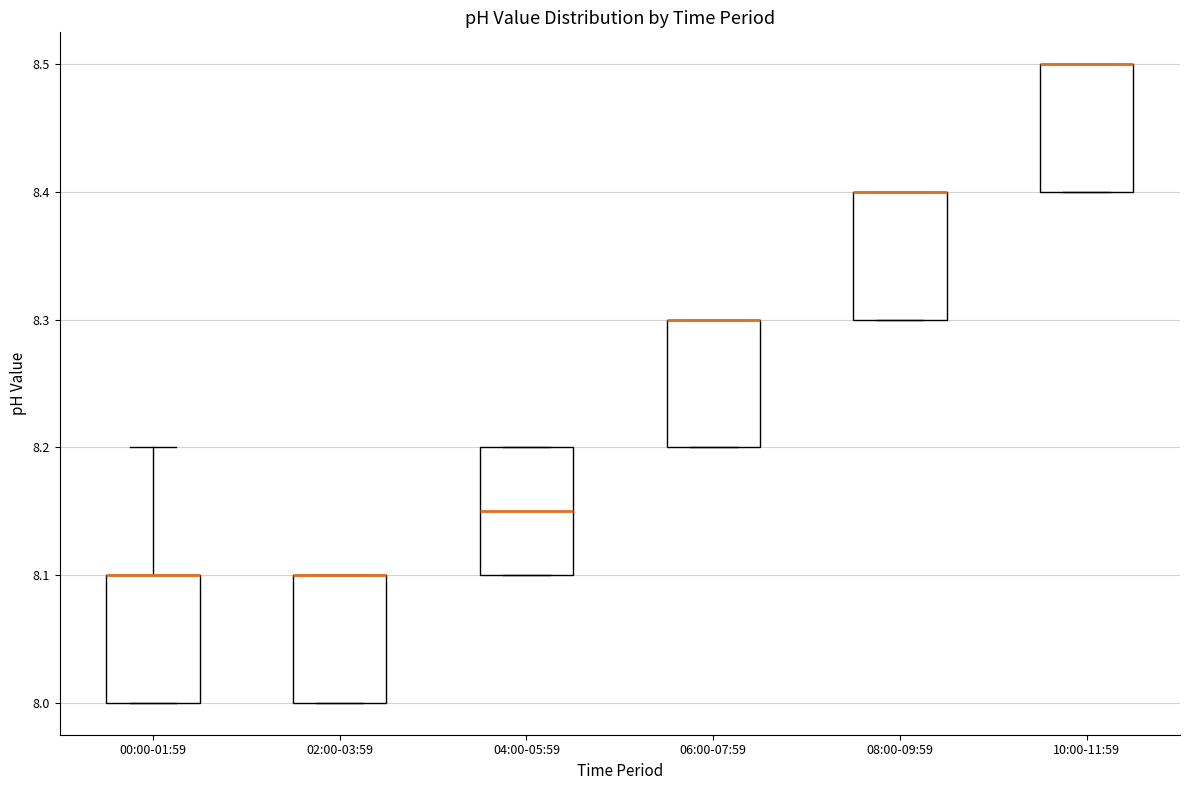

Reading left to right, read every box against the y-axis: the position of its median line, the range the box covers, and the ends of its whiskers. The values are not printed on the chart, so give them approximately, as read against the axis.

00:00-01:59: median 8.10 (drawn on the box's upper edge), box 8.00 to 8.10, whiskers 8.00 to 8.20
02:00-03:59: median 8.10 (drawn on the box's upper edge), box 8.00 to 8.10, whiskers 8.00 to 8.10
04:00-05:59: median 8.15, box 8.10 to 8.20, whiskers 8.10 to 8.20
06:00-07:59: median 8.30 (drawn on the box's upper edge), box 8.20 to 8.30, whiskers 8.20 to 8.30
08:00-09:59: median 8.40 (drawn on the box's upper edge), box 8.30 to 8.40, whiskers 8.30 to 8.40
10:00-11:59: median 8.50 (drawn on the box's upper edge), box 8.40 to 8.50, whiskers 8.40 to 8.50